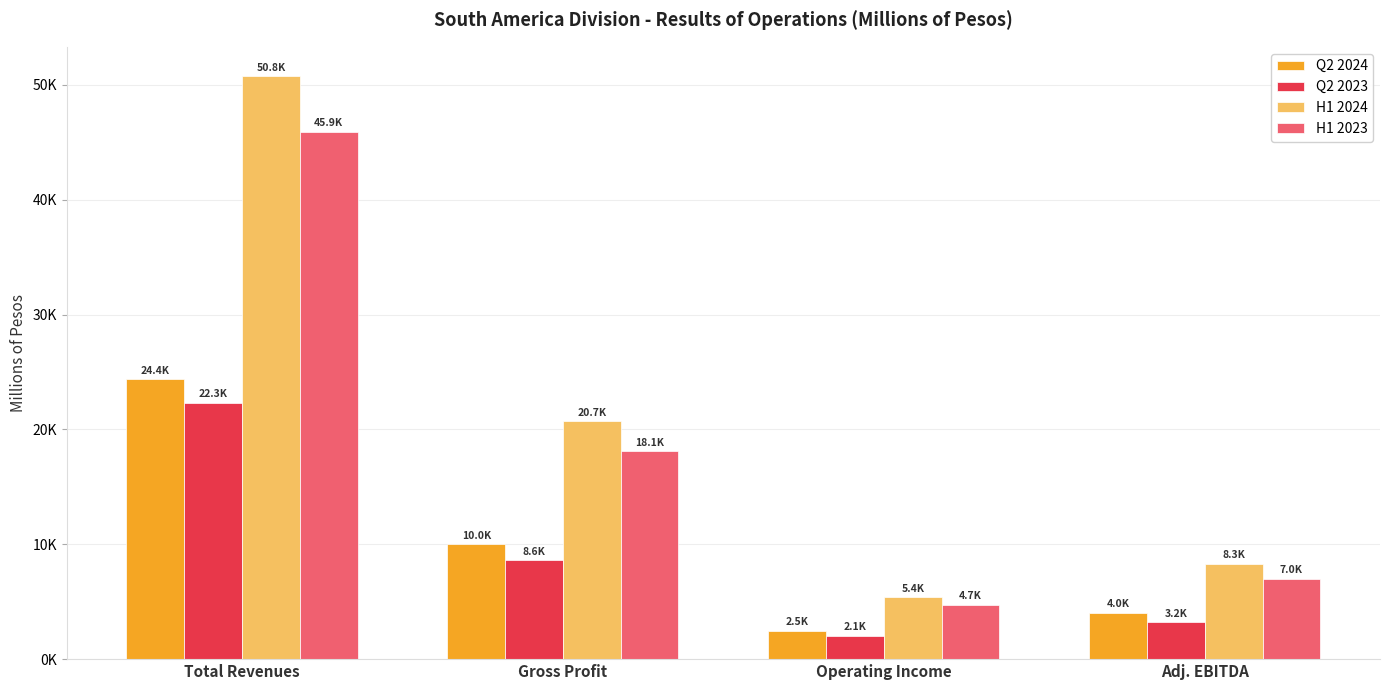

Which series has the largest range (max minus min)?

H1 2024